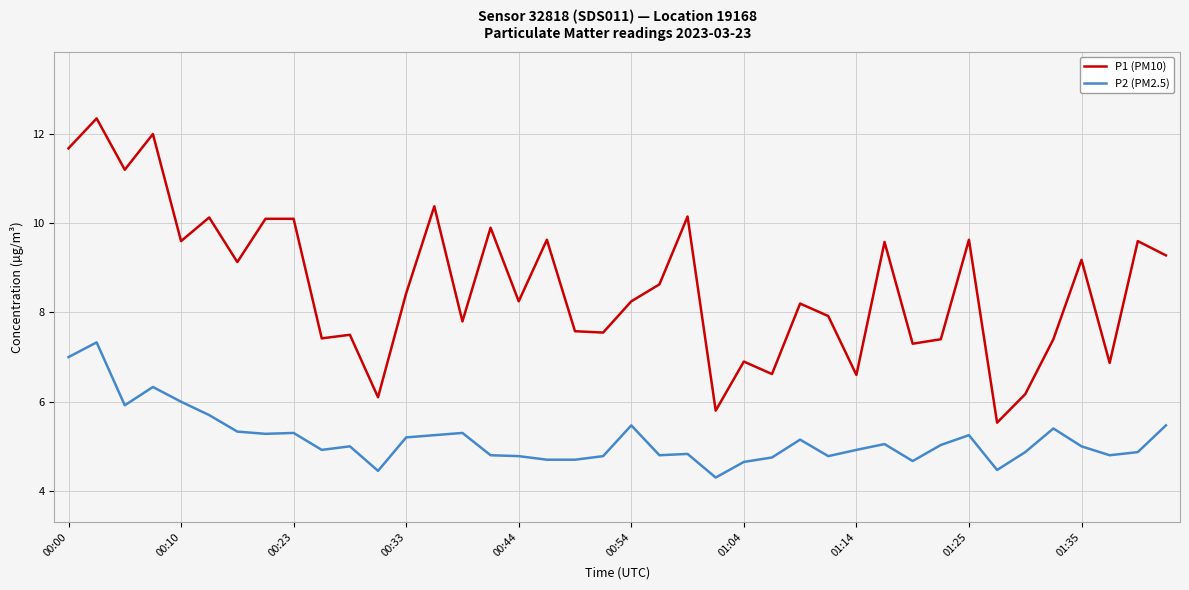

At how many categories does at least one series exceed 6?

38